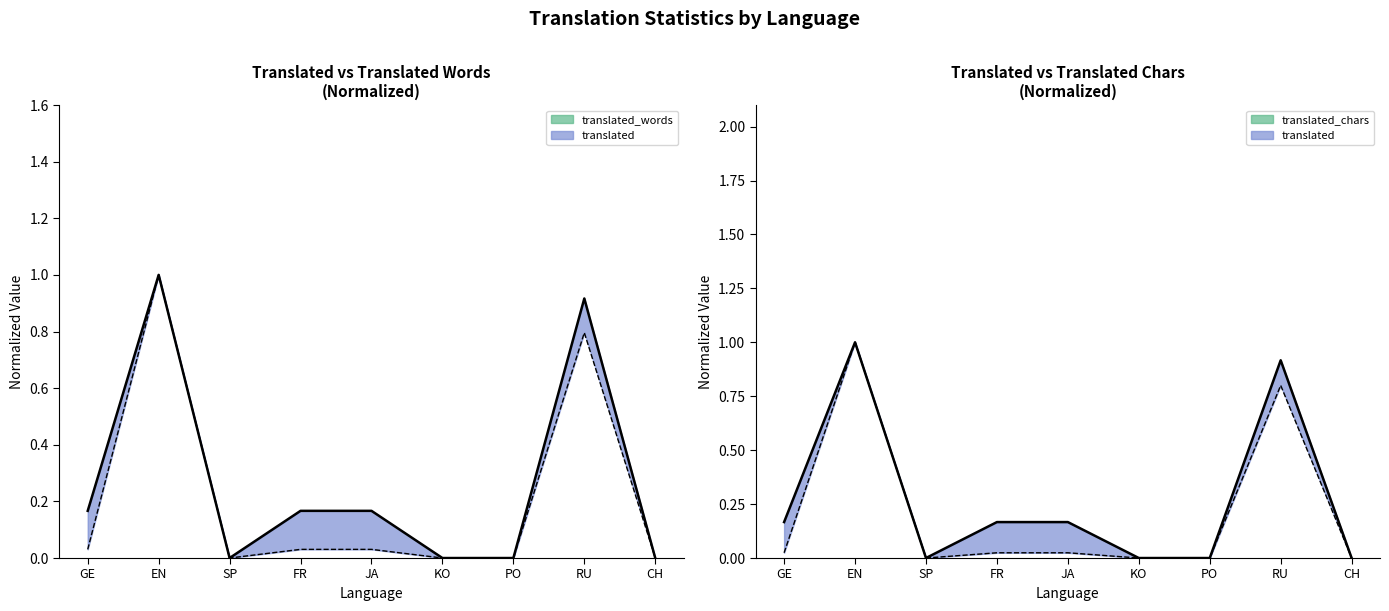

Where is the first local minimum for translated_chars?

SP